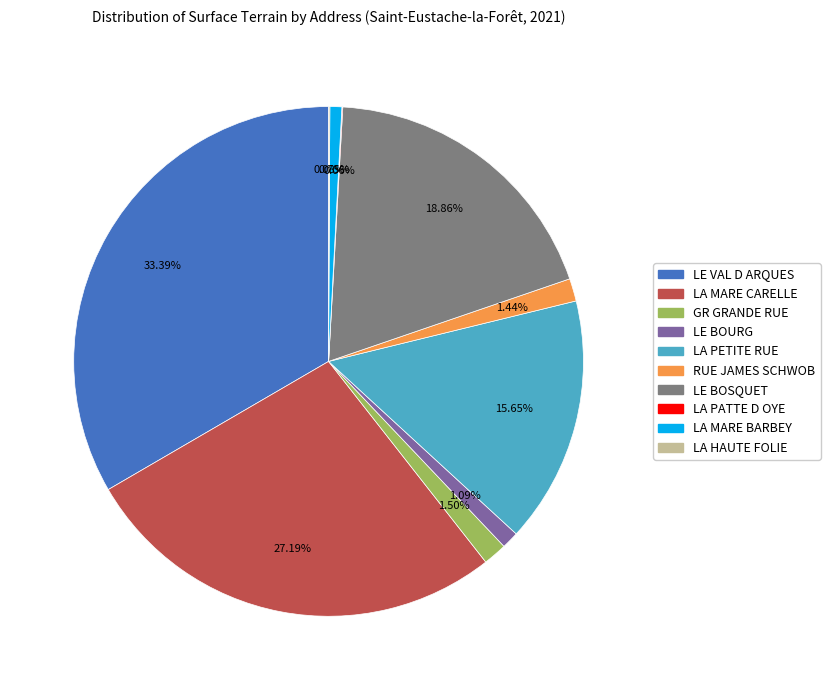

To the nearest percent, what is the combined percentage of RUE JAMES SCHWOB and GR GRANDE RUE?

3%